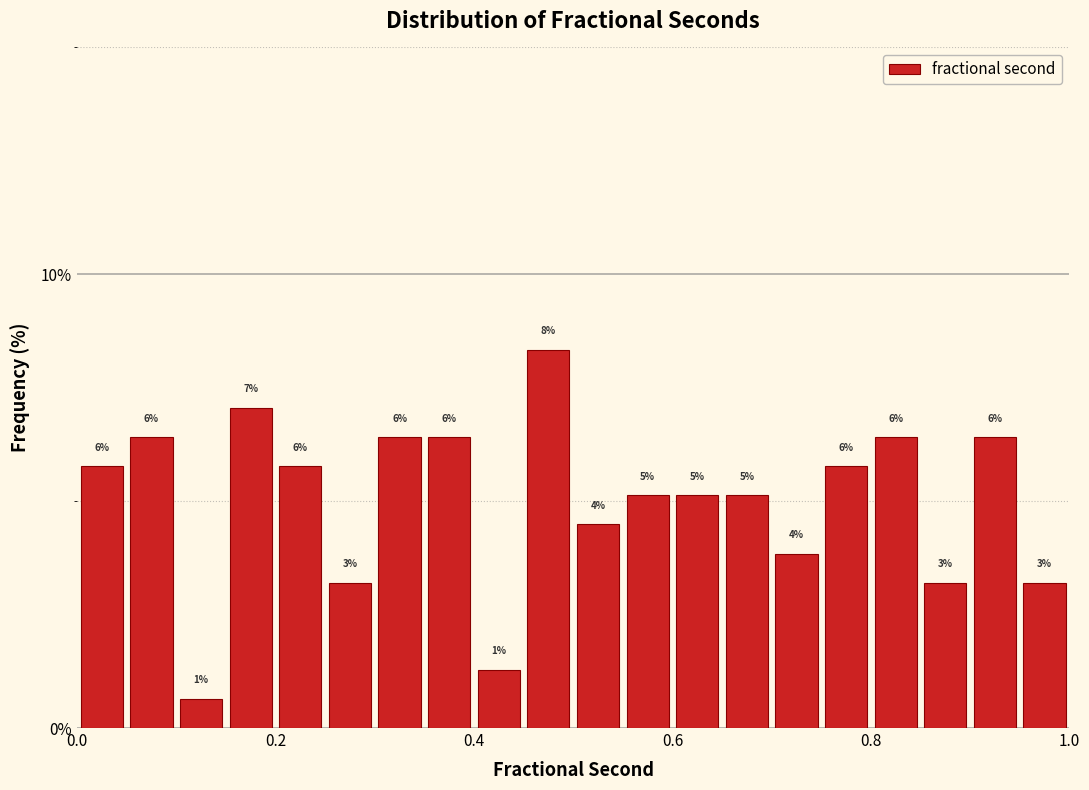

Around what value on the x-axis is the tallest bar? Give the approximate position of its centre, as read against the axis.

0.48